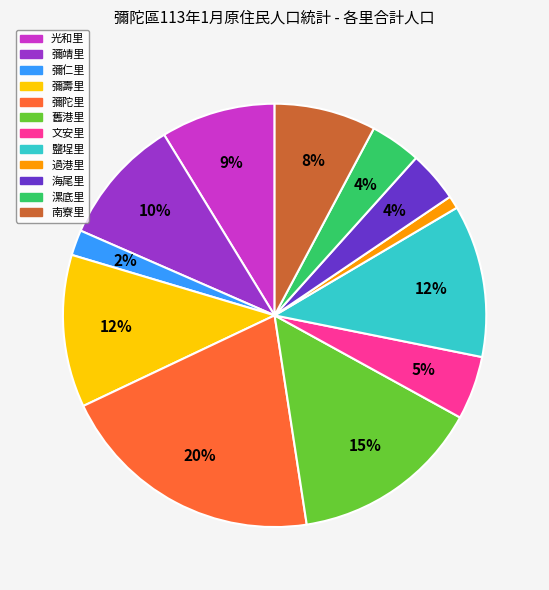

How many slices are in this pie chart?

12